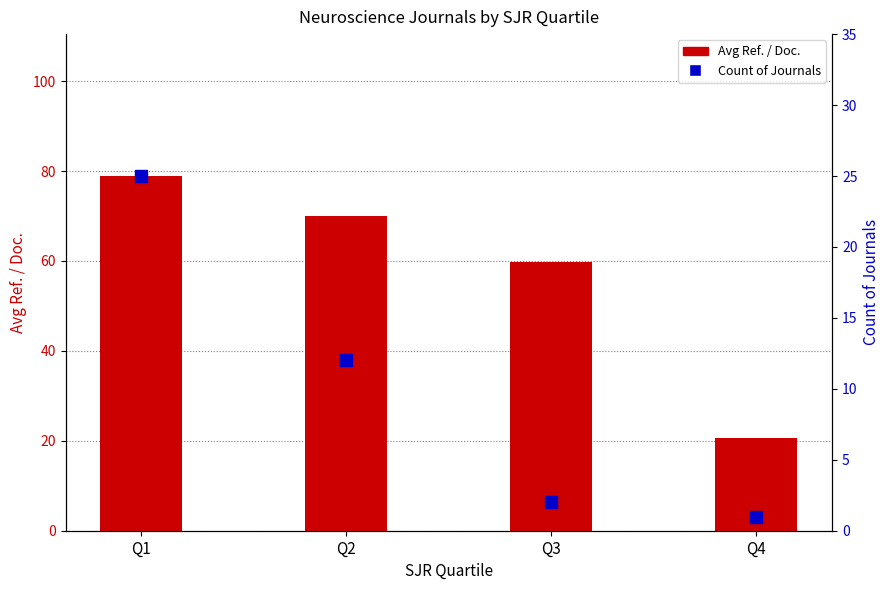

Which series has the largest total across all categories?

Avg Ref. / Doc.